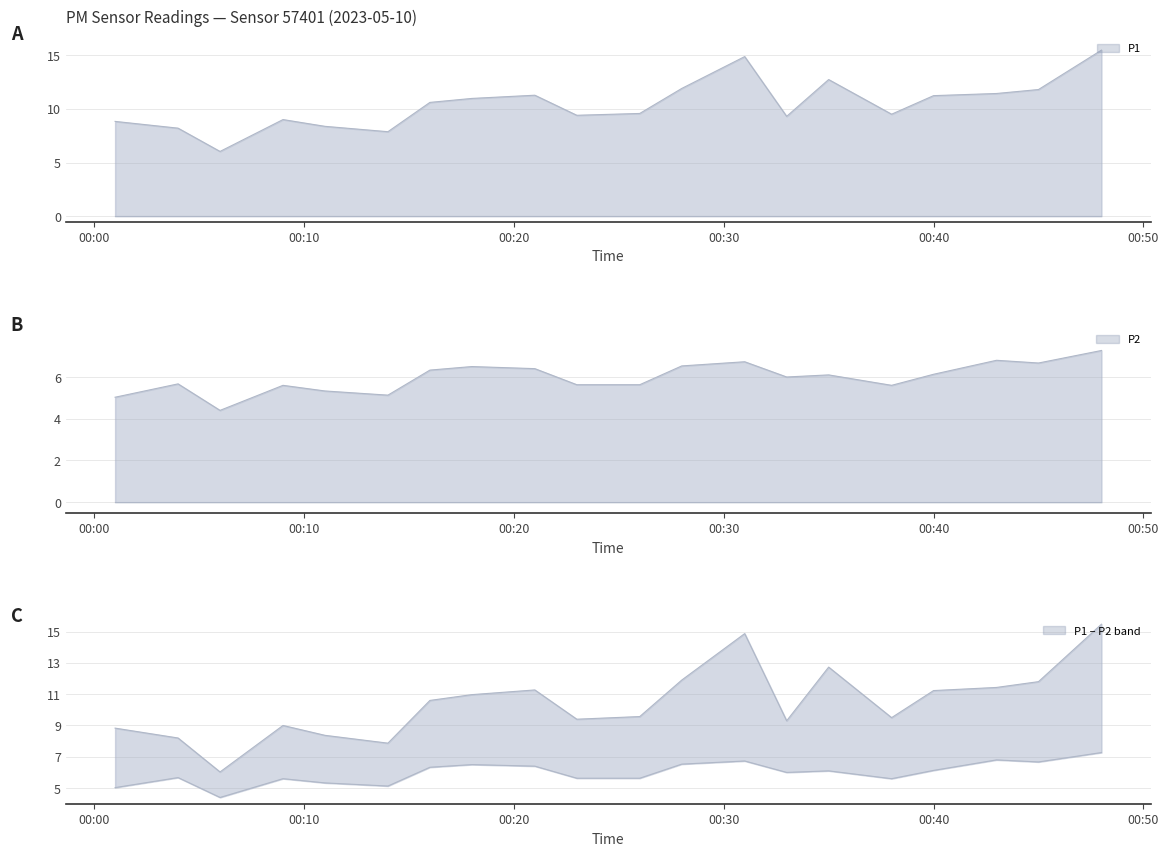

What is the sum of all P1 values?

208.3